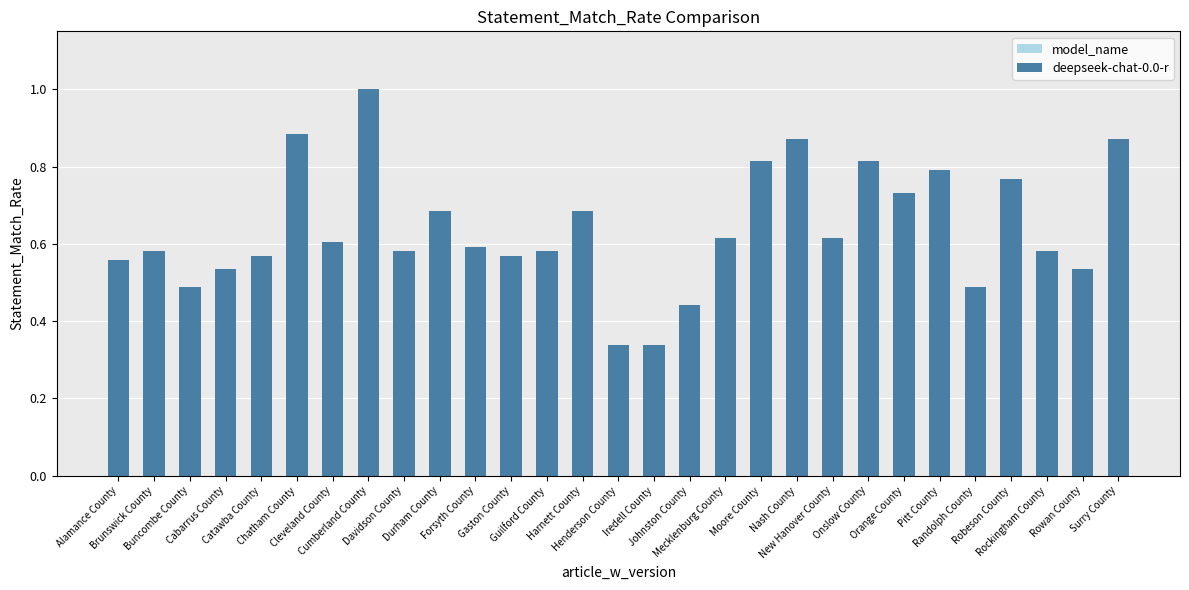

What position from the right is Buncombe County?

27